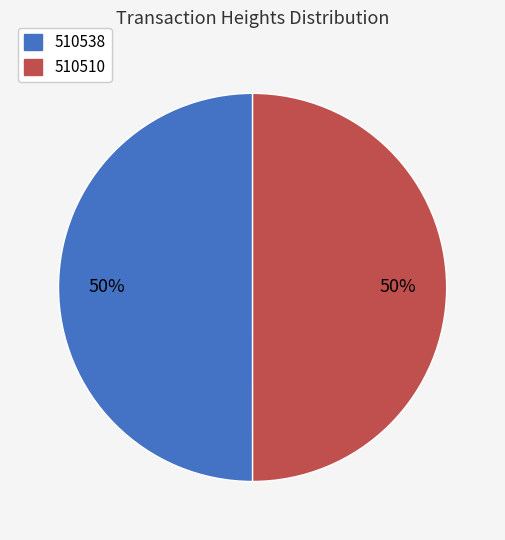

To the nearest percent, what portion does 510538 represent?

50%